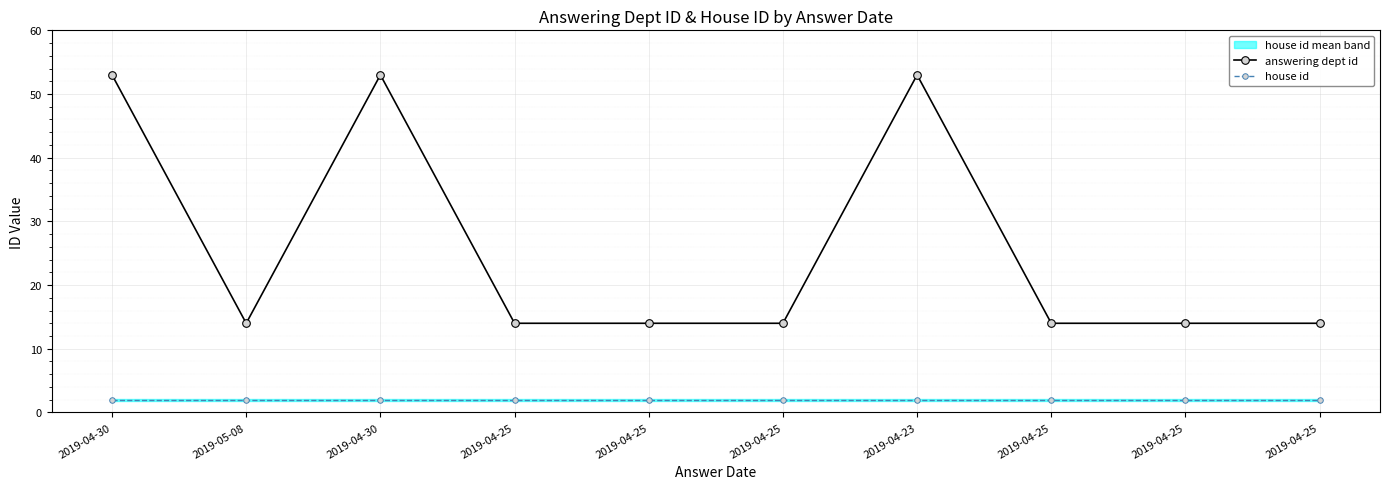

Reading right to left, list all the values displayed in this chart.

answering dept id: 14	14	14	53	14	14	14	53	14	53
house id: 2	2	2	2	2	2	2	2	2	2